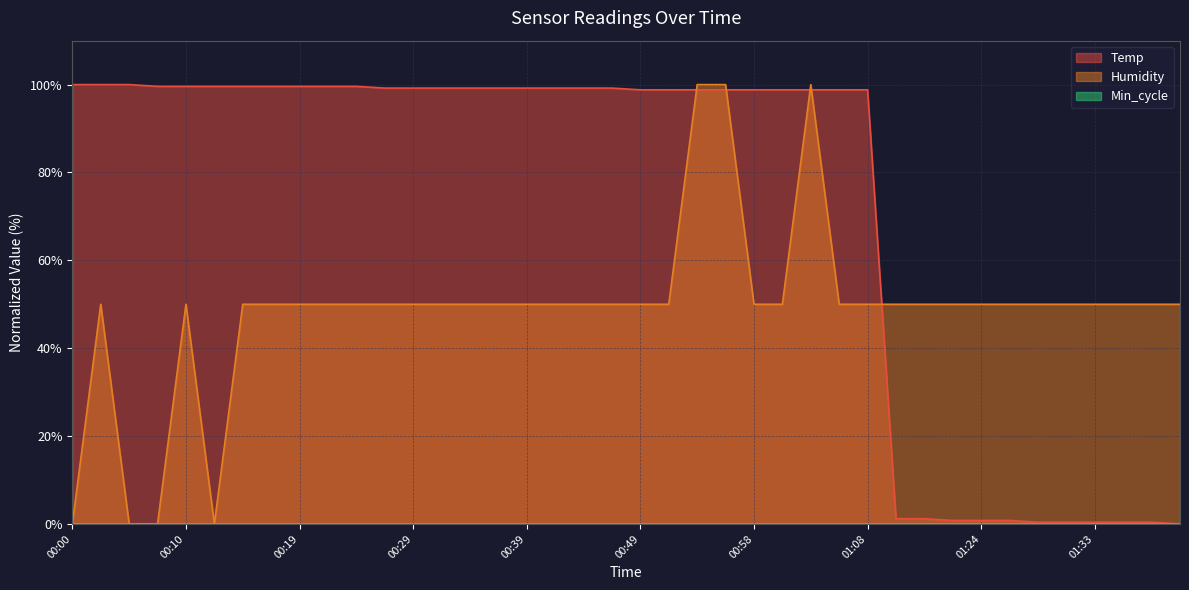

Which series has the largest total across all categories?

Temp